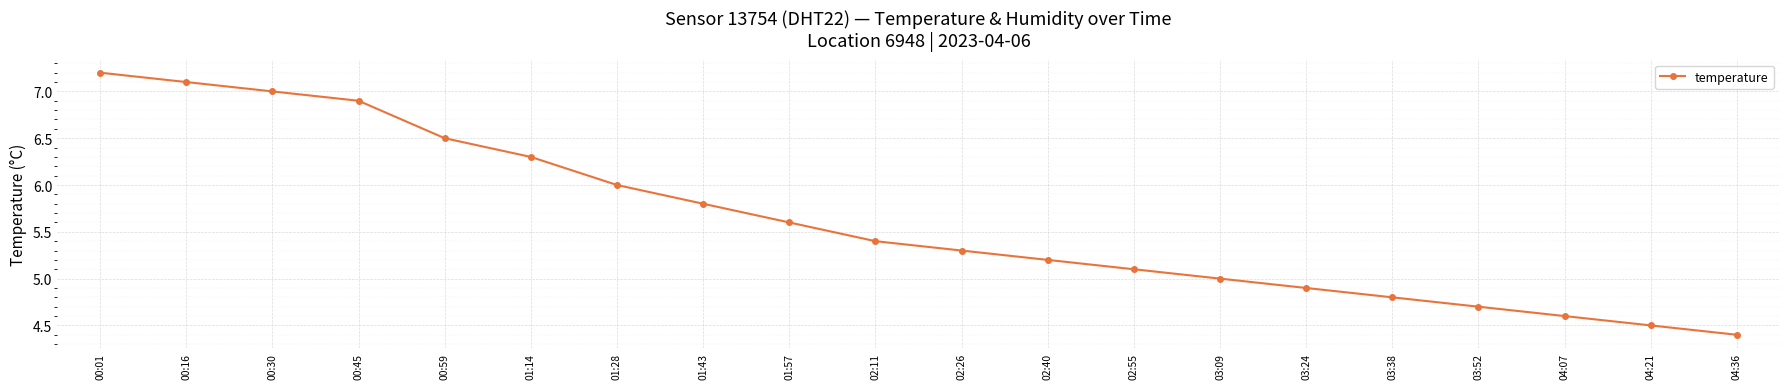

Reading left to right, transcribe all the data shown in this chart.

7.2	7.1	7.0	6.9	6.5	6.3	6.0	5.8	5.6	5.4	5.3	5.2	5.1	5.0	4.9	4.8	4.7	4.6	4.5	4.4